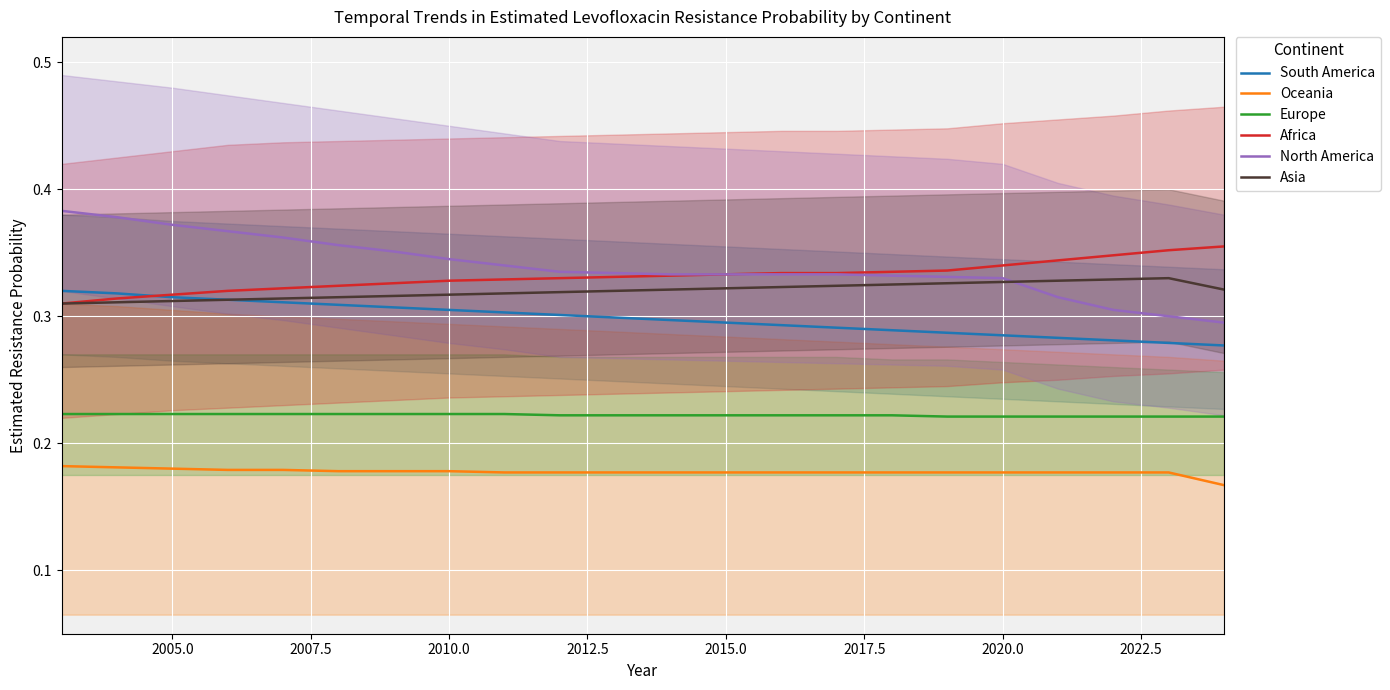

True or false: Europe and Asia cross at least once.

False